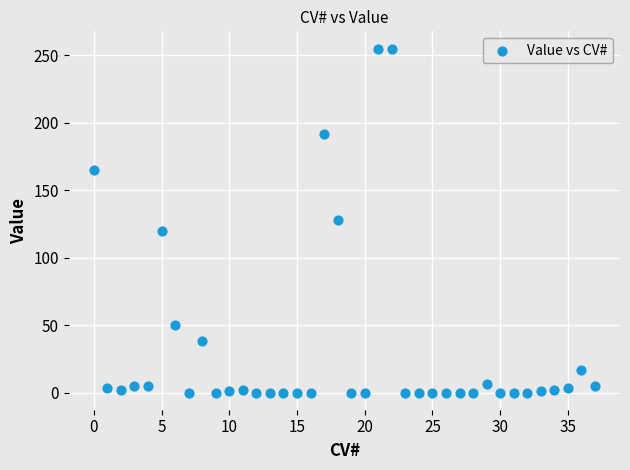

What is the range of Y values (max minus min)?

255